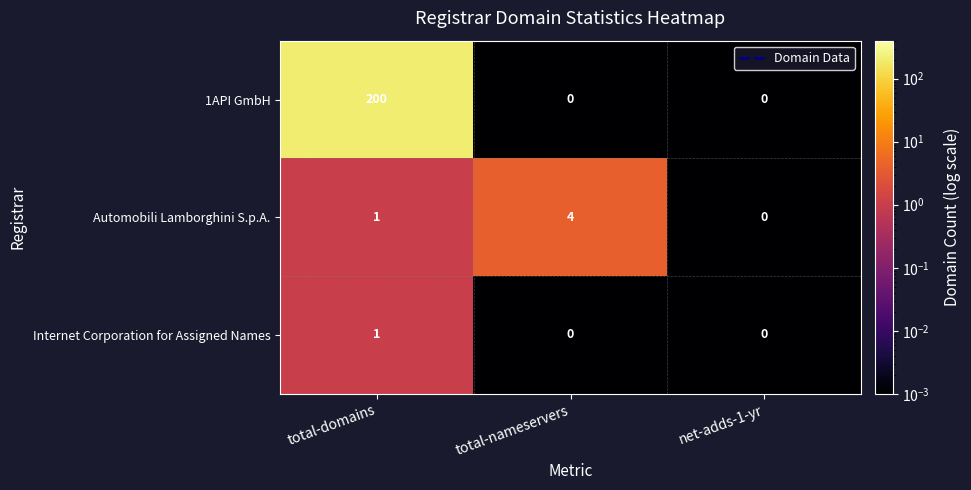

Count the Automobili Lamborghini S.p.A. values in the range 0 to 4.

3